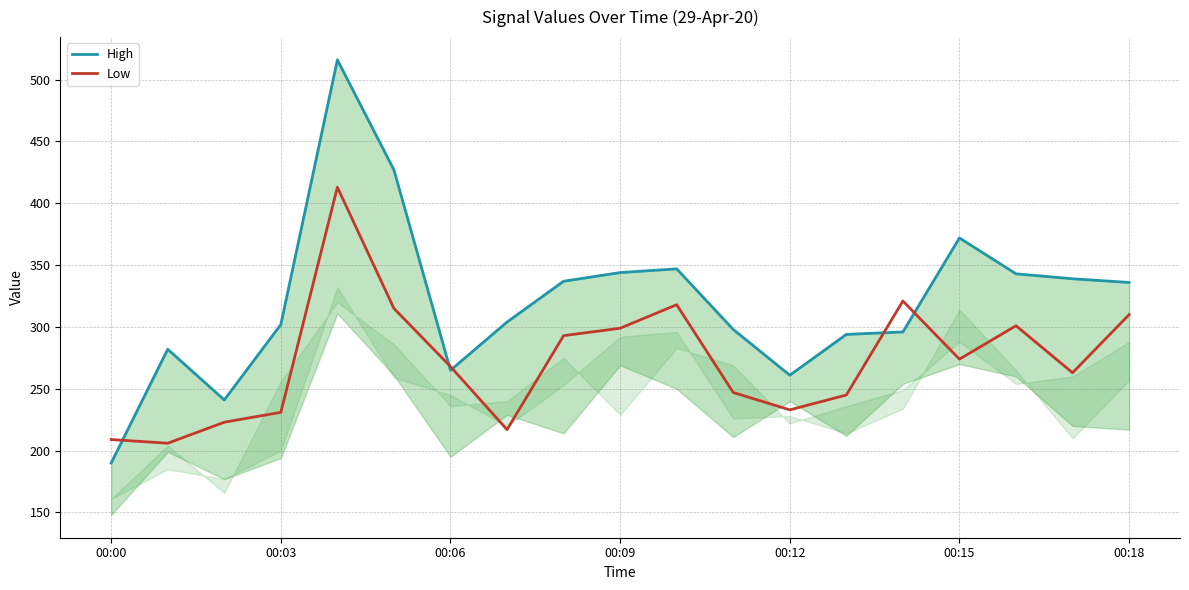

The value of Low at 00:00 is 209. True or false?

True